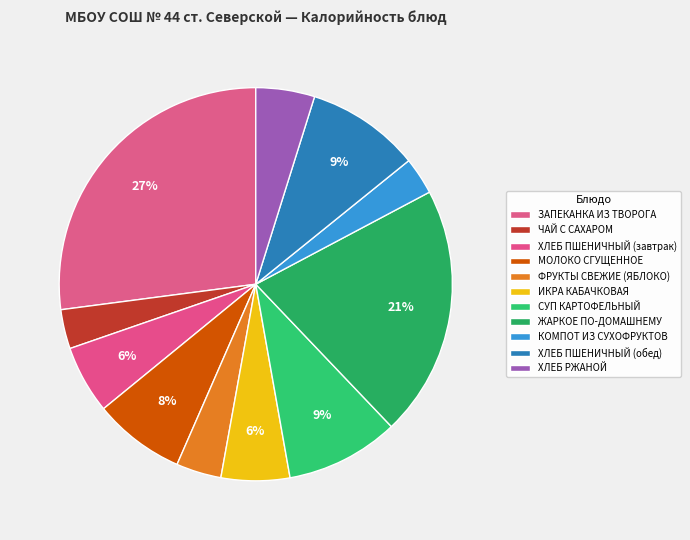

To the nearest percent, what is the difference between the ХЛЕБ РЖАНОЙ and ЗАПЕКАНКА ИЗ ТВОРОГА slice percentages?

22%